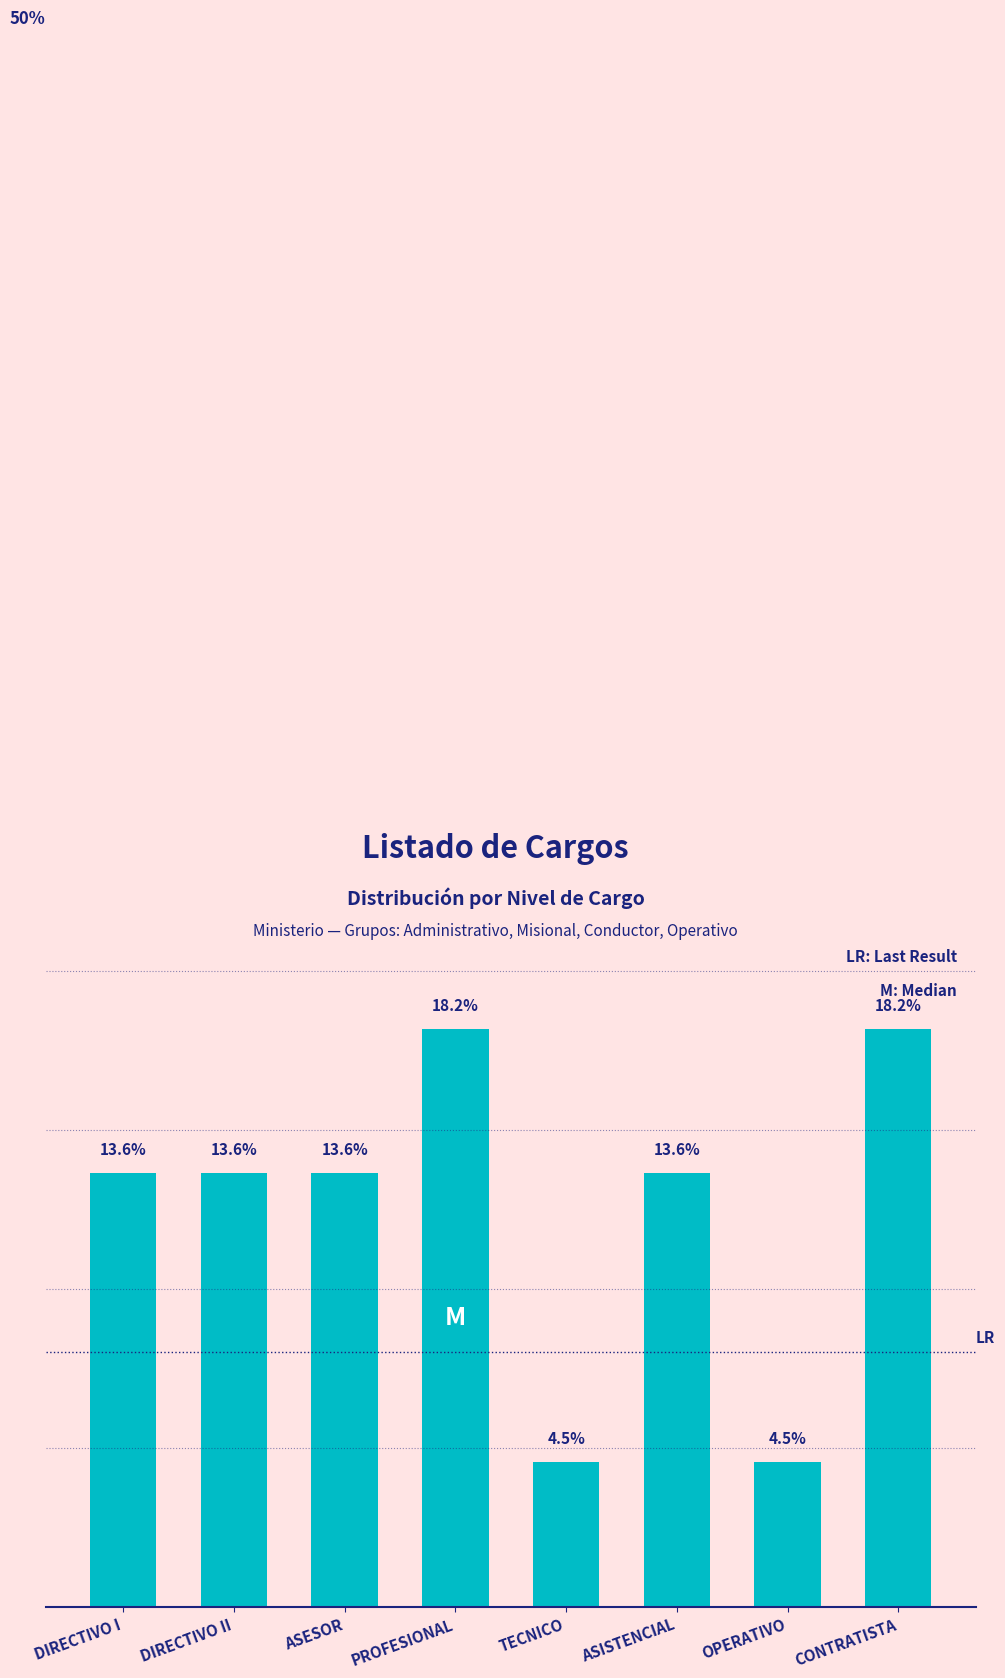

What is the label of the 6th bar from the right?

ASESOR